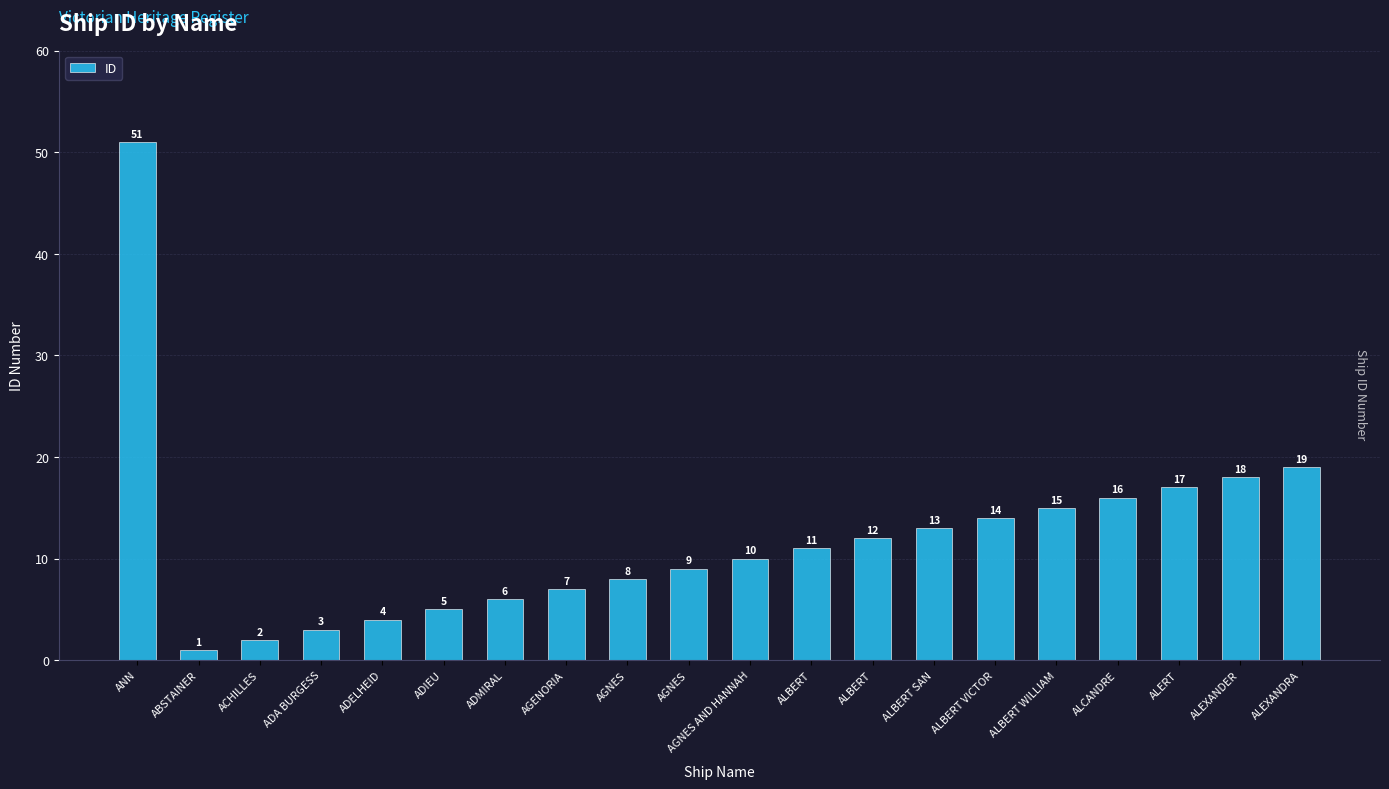

The chart shows a value of 18 at ALBERT. True or false?

False